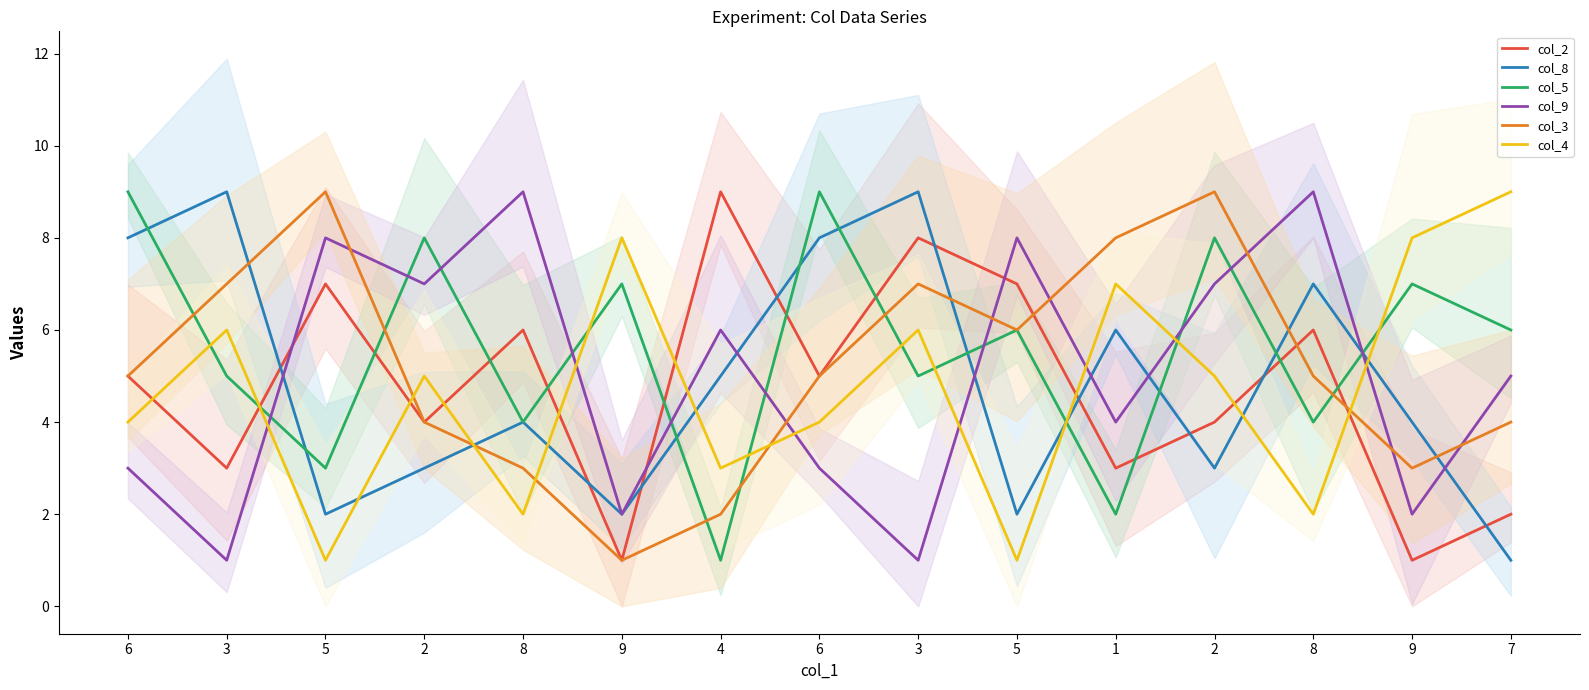

What are all the series names shown in the legend?

col_2, col_8, col_5, col_9, col_3, col_4